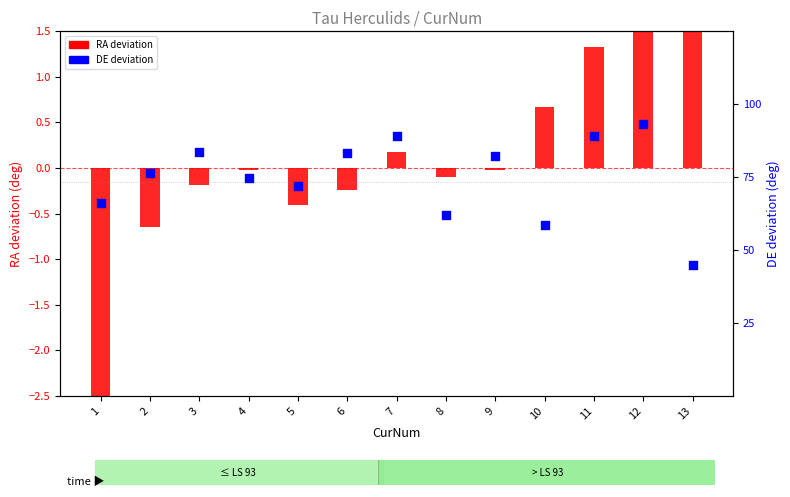

Is the value of DE deviation at 11 greater than the value of RA deviation at 3?

Yes